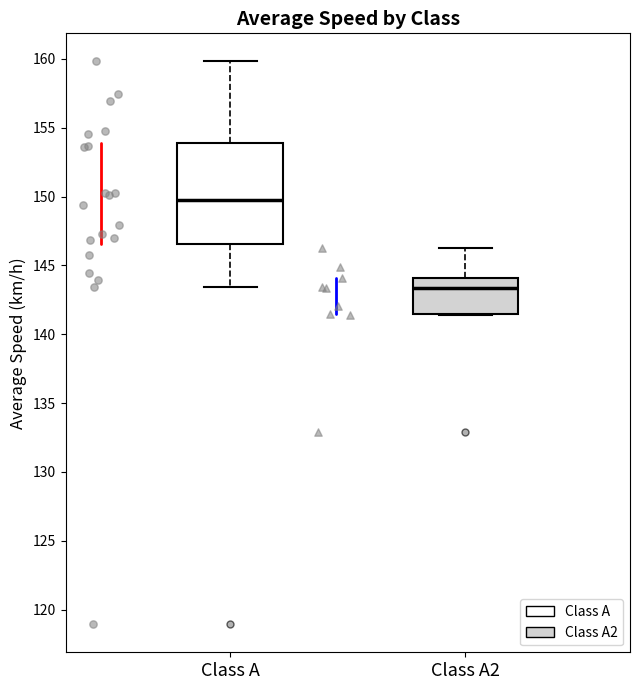

Reading left to right, read every box against the y-axis: the position of its median line, the range the box covers, and the ends of its whiskers. The values are not printed on the chart, so give them approximately, as read against the axis.

Class A: median 150.0, box 146.5 to 154.0, whiskers 143.5 to 160.0
Class A2: median 143.5, box 141.5 to 144.0, whiskers 141.5 to 146.5